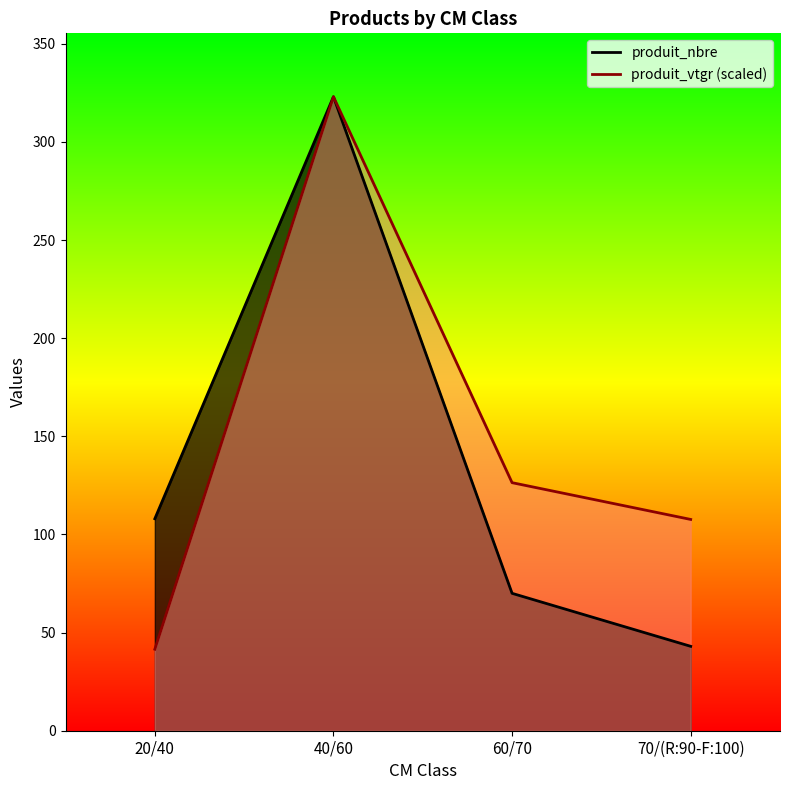

What are all the series names shown in the legend?

produit_nbre, produit_vtgr